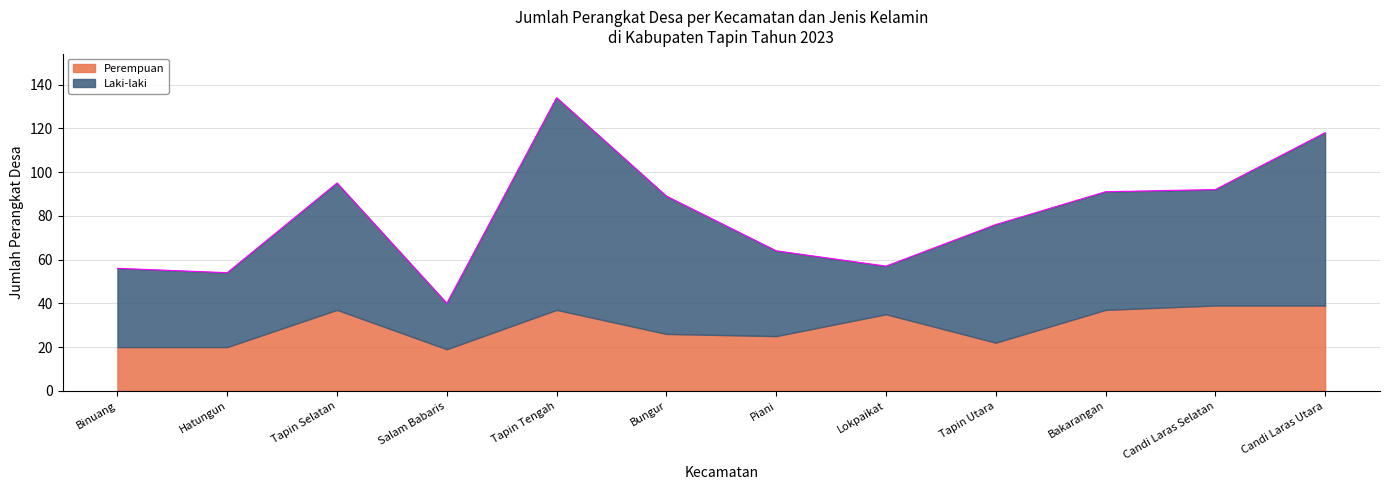

Which series changed the most between Binuang and Candi Laras Selatan?

Perempuan